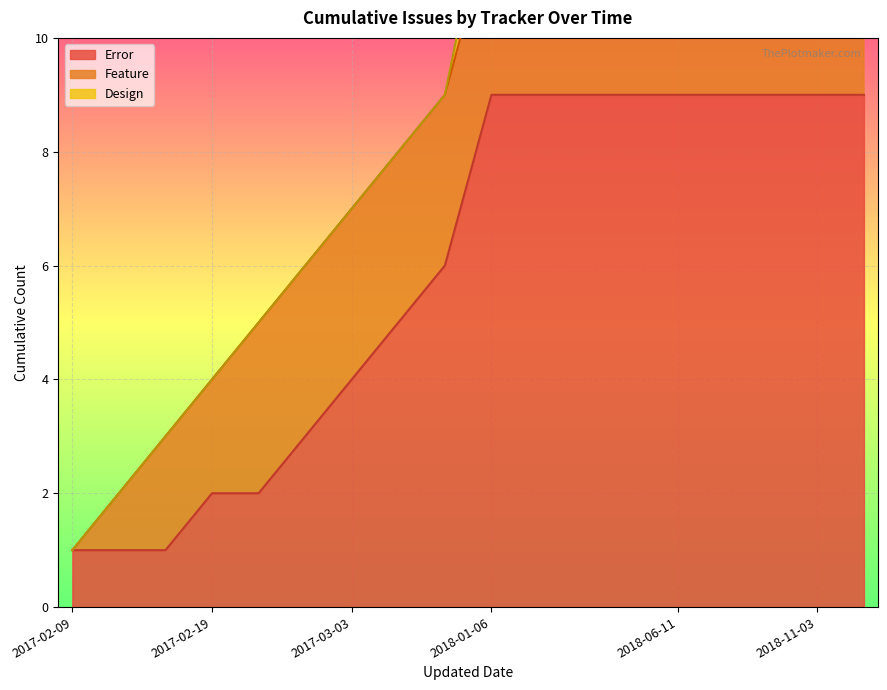

How many data points does each series have?

18